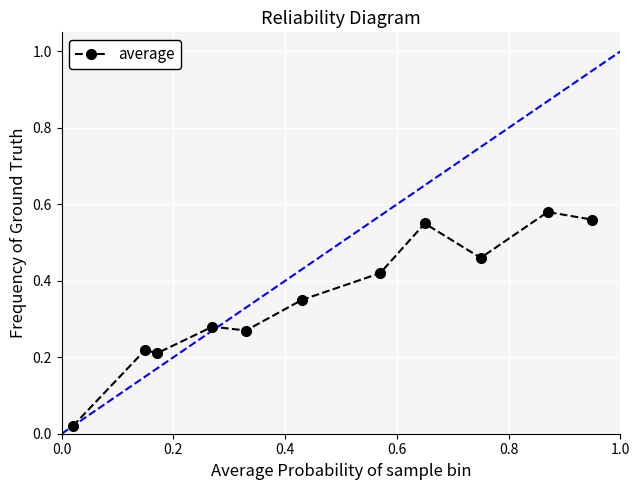

What is the sum of all values?

3.9